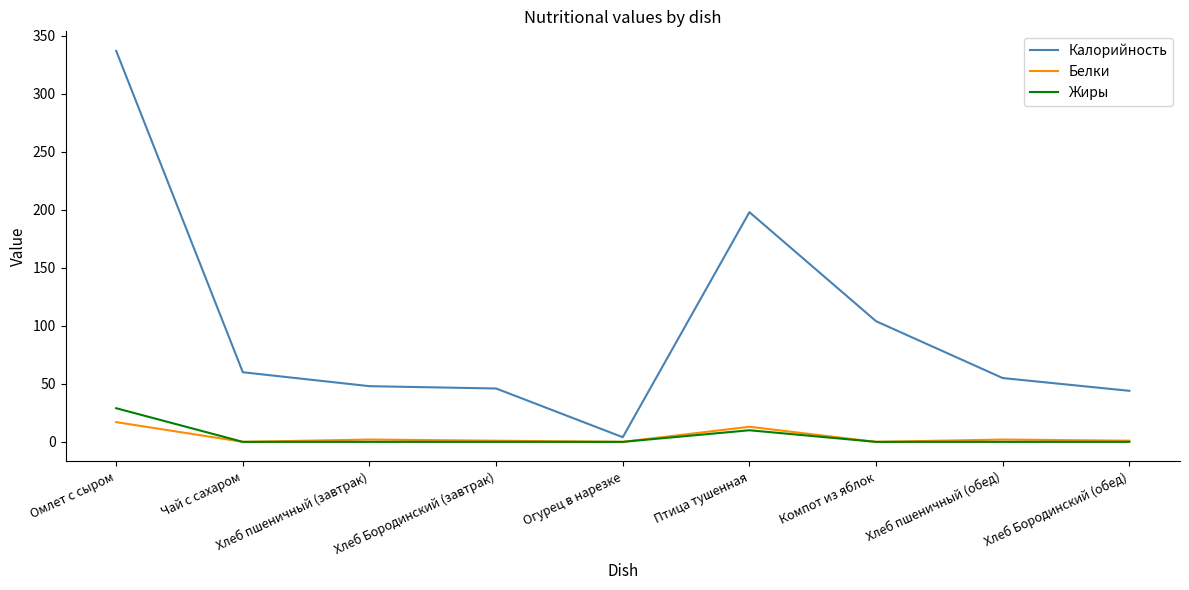

What is the highest value of the Калорийность series?

337